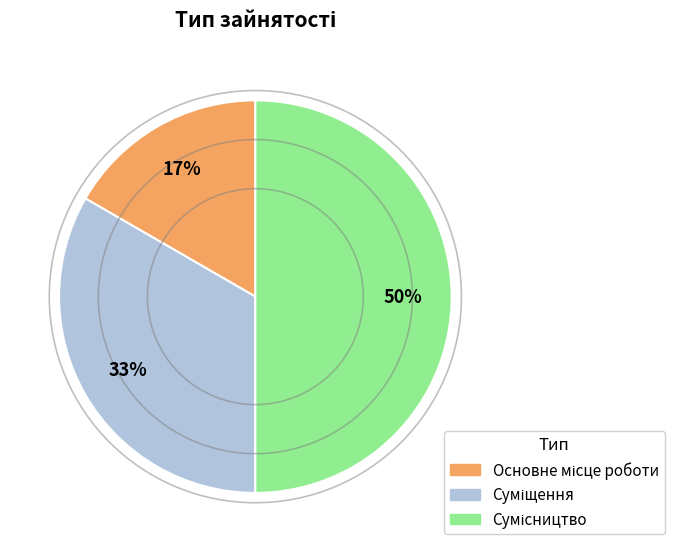

To the nearest percent, what is the difference between the largest and smallest slice percentages?

33%